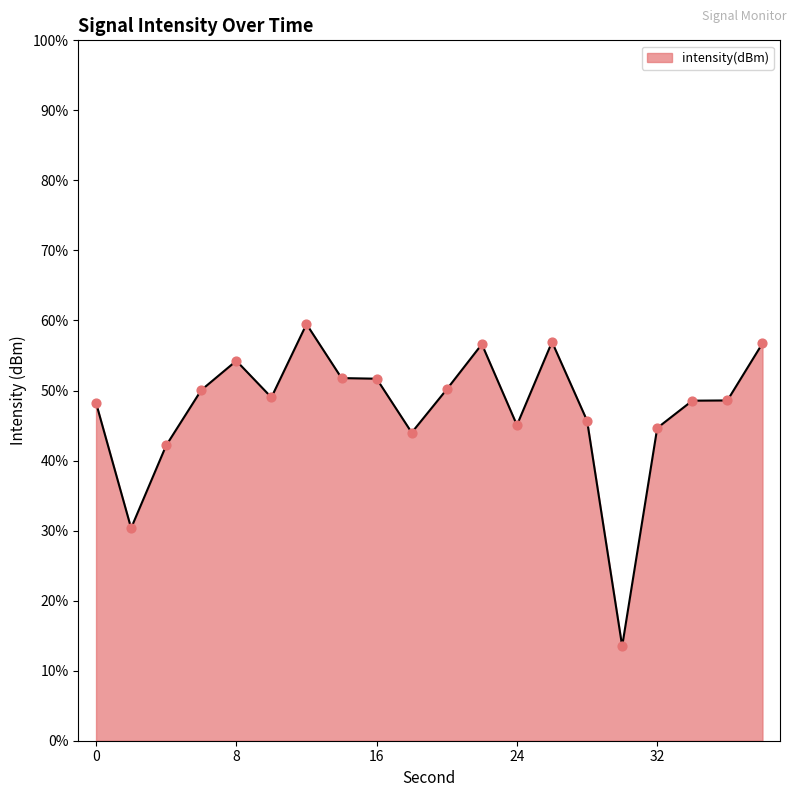

What is the greatest value displayed?

59.5